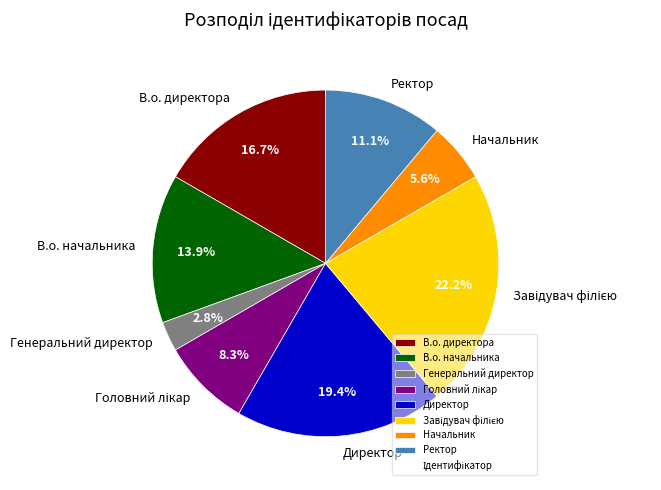

To the nearest percent, what is the average slice percentage?

12%